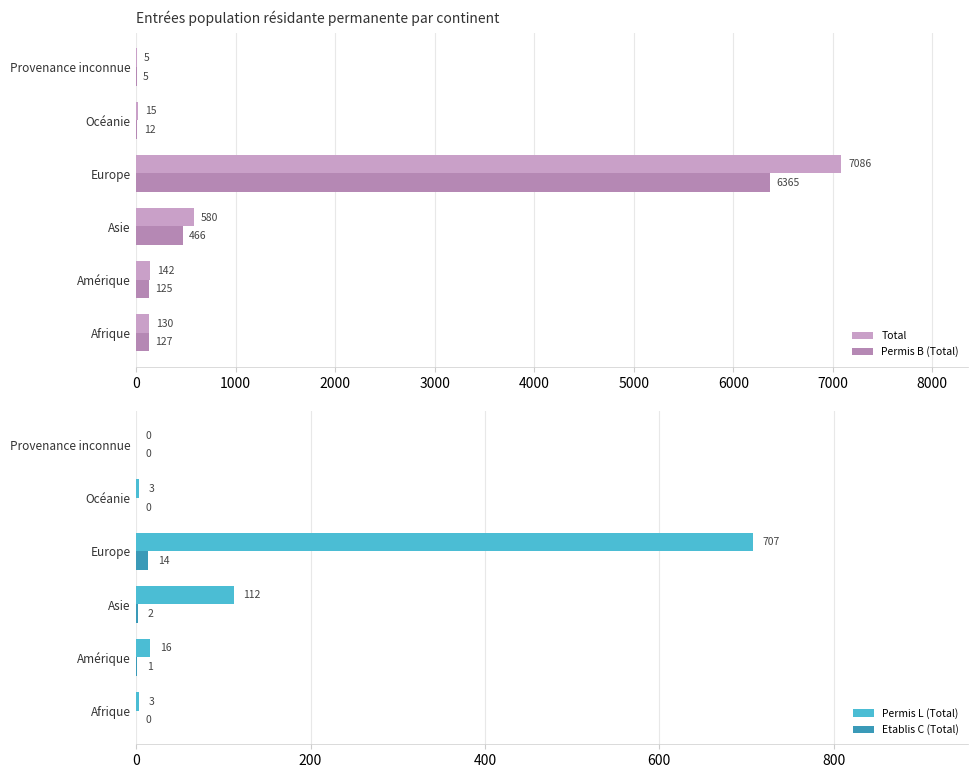

Where is Permis L (Total) nearest to the value 353?

Asie